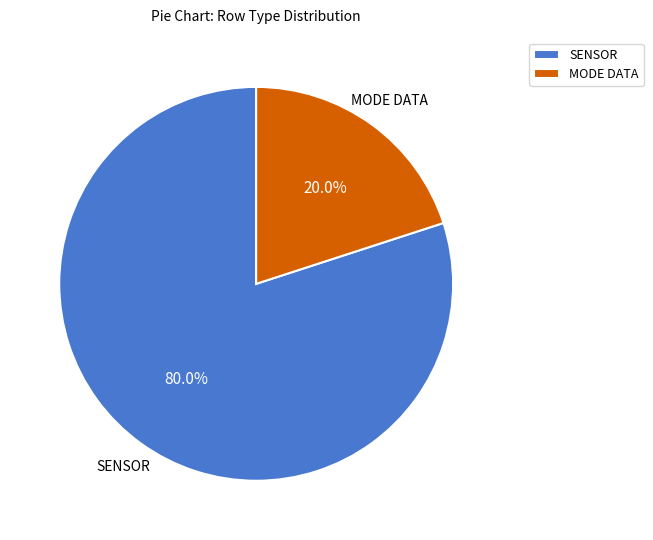

How many segments does this pie chart have?

2